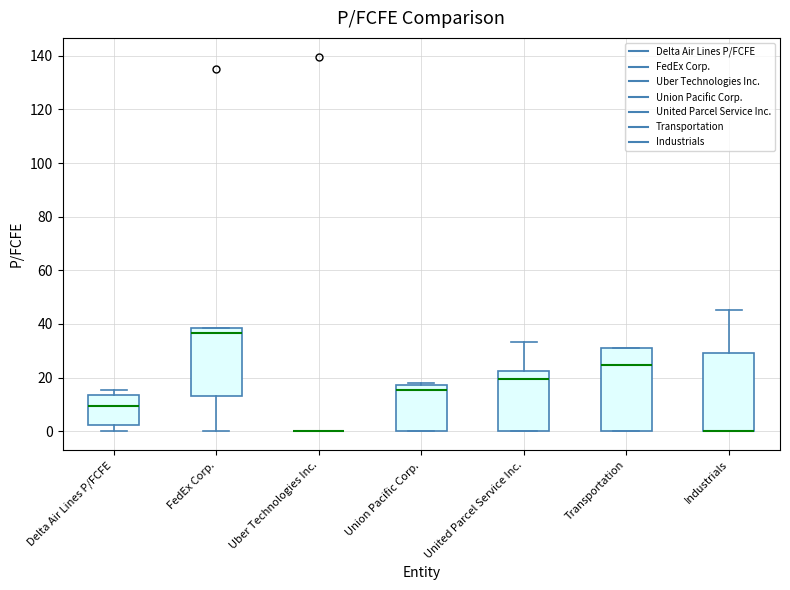

Reading left to right, read every box against the y-axis: the position of its median line, the range the box covers, and the ends of its whiskers. The values are not printed on the chart, so give them approximately, as read against the axis.

Delta Air Lines P/FCFE: median 10, box 2 to 14, whiskers 0 to 16
FedEx Corp.: median 36, box 14 to 38, whiskers 0 to 38
Uber Technologies Inc.: box collapsed to a line at 0, whiskers 0 to 0
Union Pacific Corp.: median 16, box 0 to 18, whiskers 0 to 18 (just above the box's upper edge)
United Parcel Service Inc.: median 20, box 0 to 22, whiskers 0 to 34
Transportation: median 24, box 0 to 32, whiskers 0 to 32
Industrials: median 0 (drawn on the box's lower edge), box 0 to 30, whiskers 0 to 46